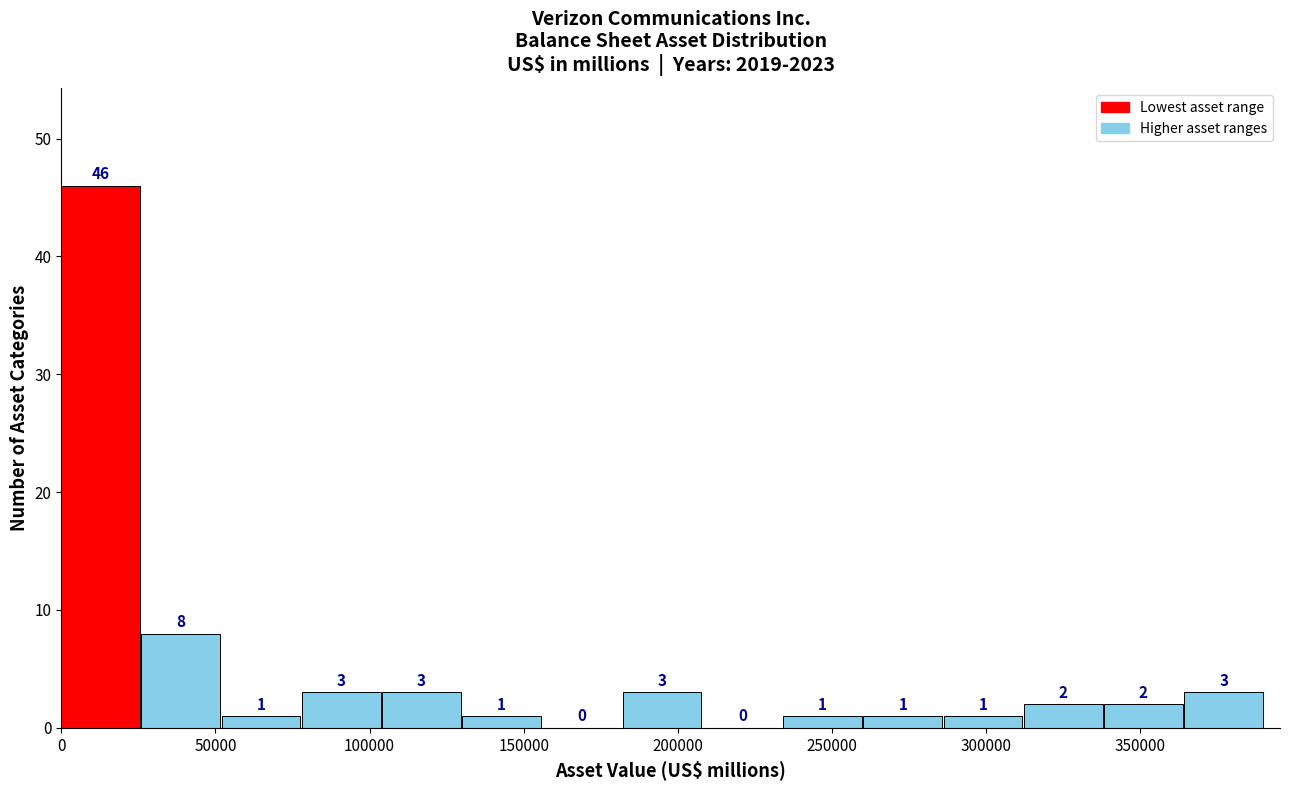

Reading left to right, list every bar in this chart as the range it spans on the x-axis followed by its height. The bar edges are not printed on the chart, so give them approximately, as read against the axis.

0 to 25000: 46
25000 to 50000: 8
50000 to 80000: 1
80000 to 105000: 3
105000 to 130000: 3
130000 to 155000: 1
155000 to 180000: 0
180000 to 210000: 3
210000 to 235000: 0
235000 to 260000: 1
260000 to 285000: 1
285000 to 310000: 1
310000 to 340000: 2
340000 to 365000: 2
365000 to 390000: 3